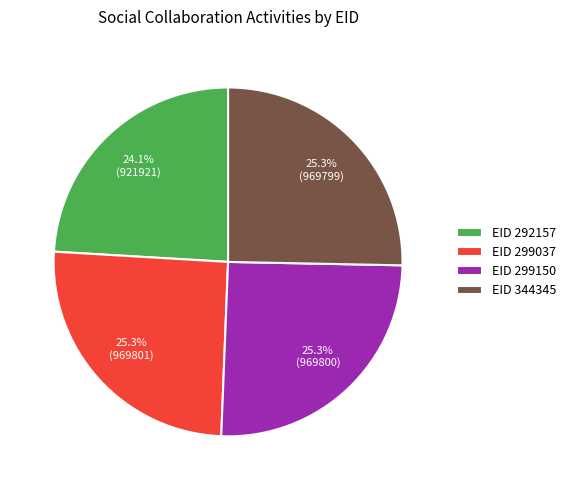

Does any single category account for the majority?

No